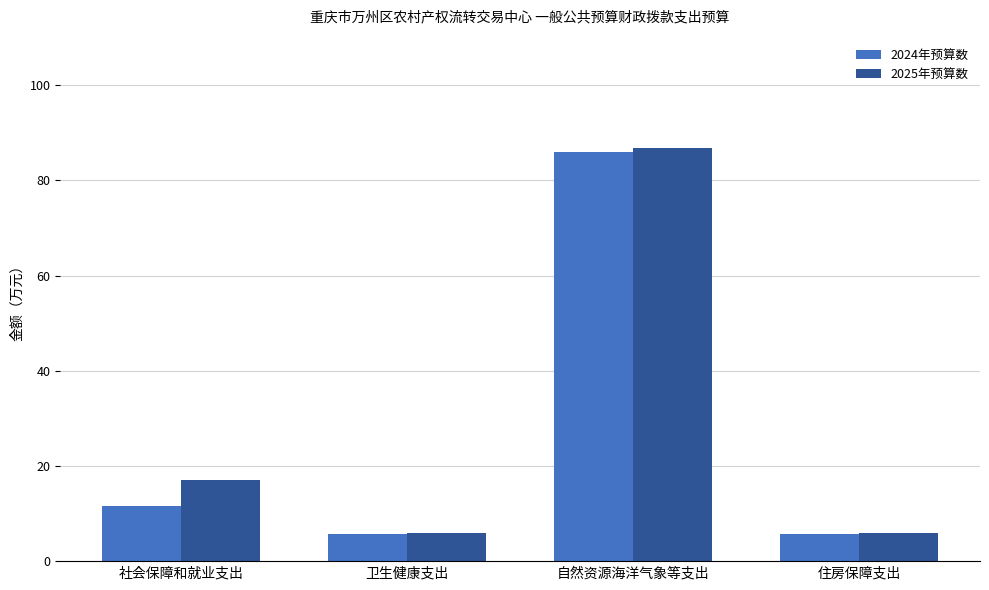

How many bars are there in each group?

2